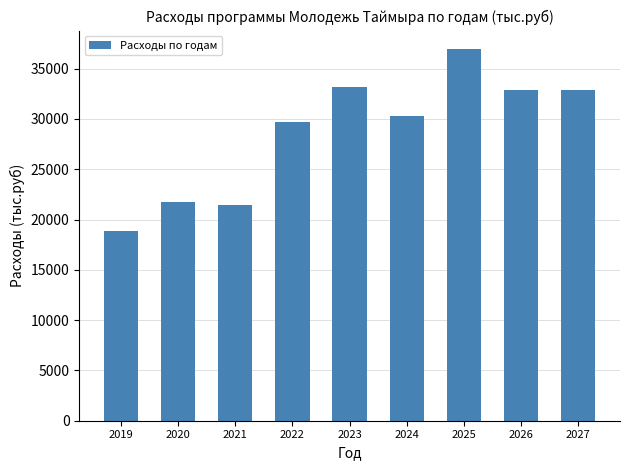

Reading right to left, transcribe all the data shown in this chart.

32912.7	32912.7	36947.7	30322.5	33209.4	29681.6	21448.9	21758.3	18859.4